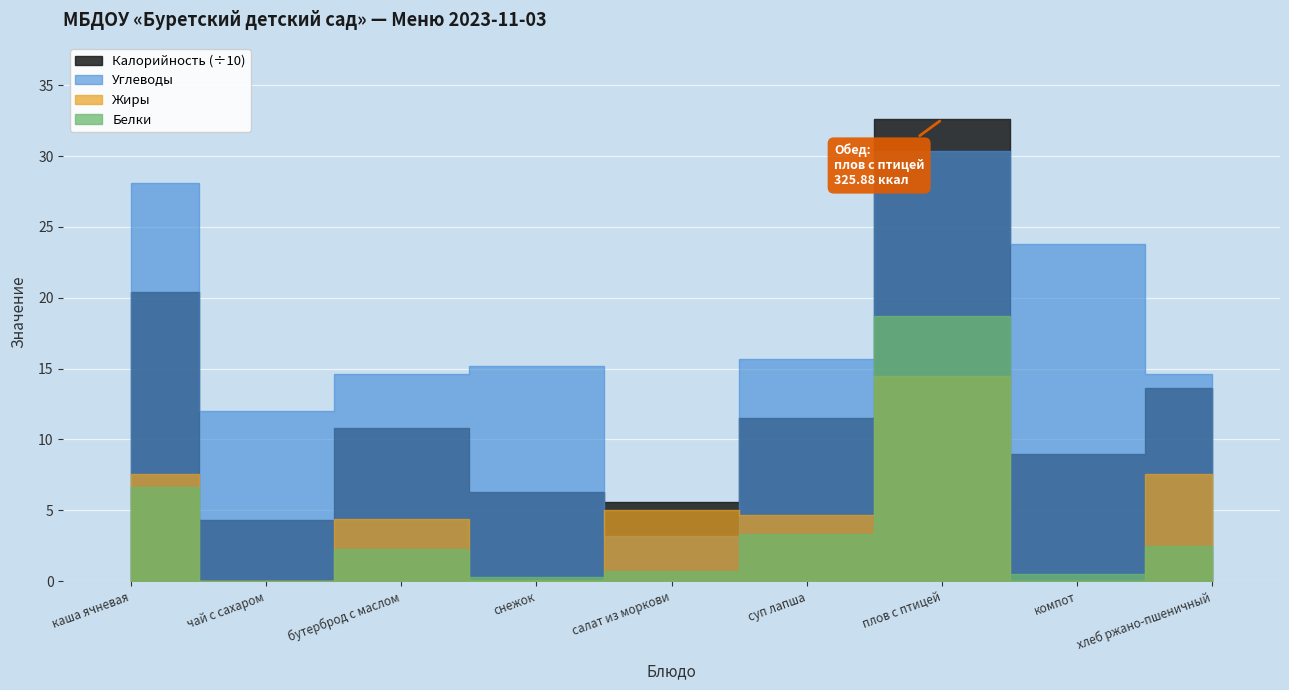

Rank the series by their maximum value, from highest to lowest.

Калорийность, Углеводы, Белки, Жиры